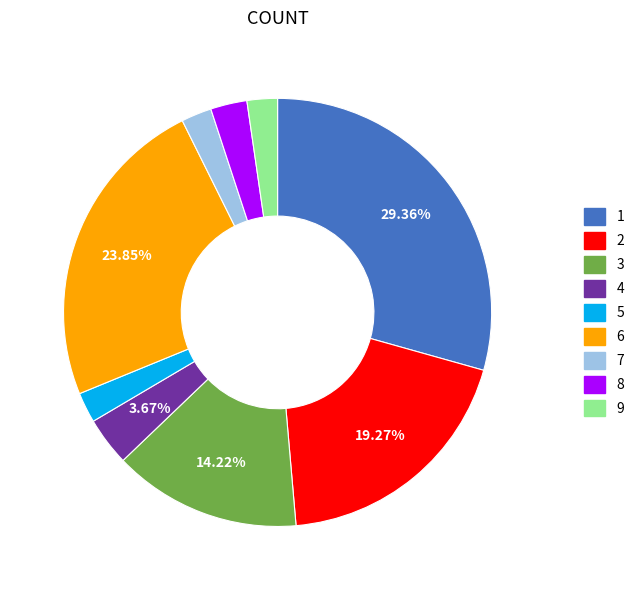

Which slice is the largest?

1